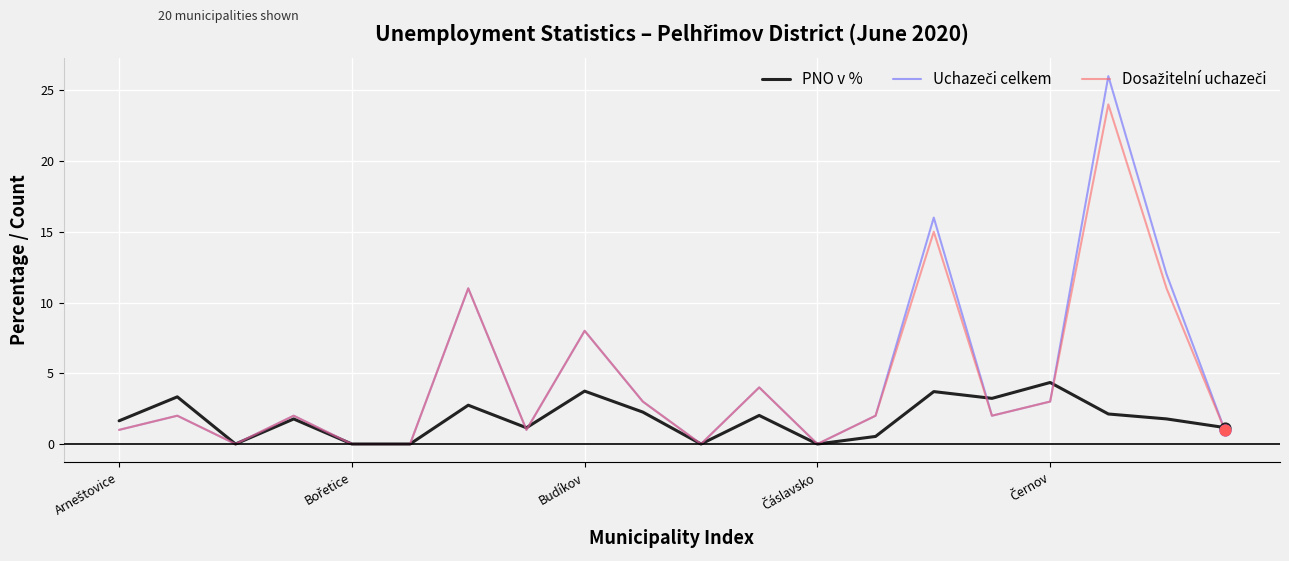

What is the greatest value displayed?

26.0